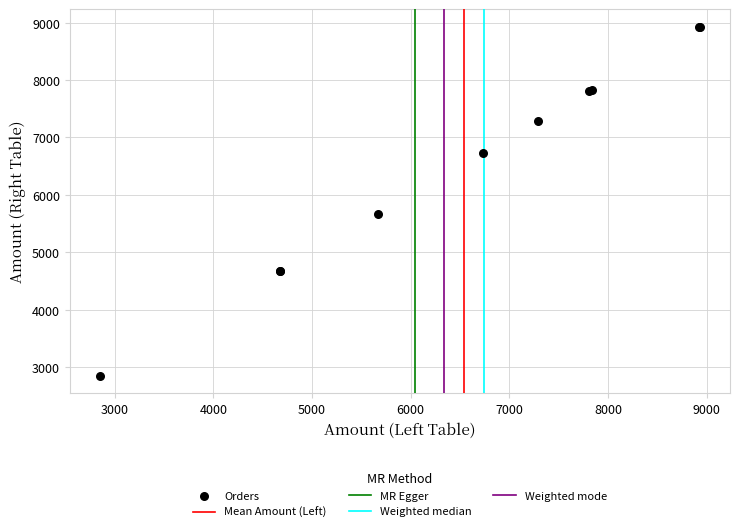

What Y value in the scatter plot is closest to 5889?

5672